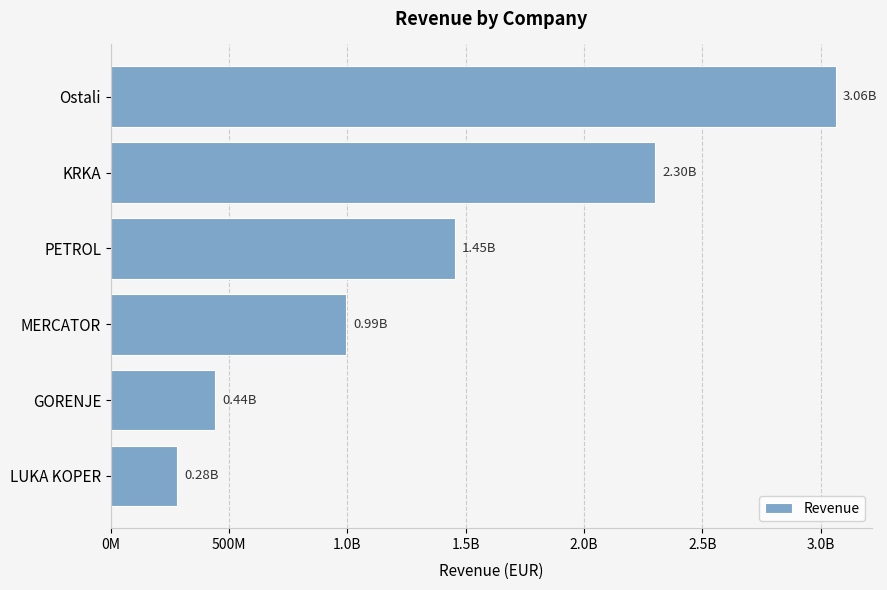

What is the smallest value displayed?

279684874.7